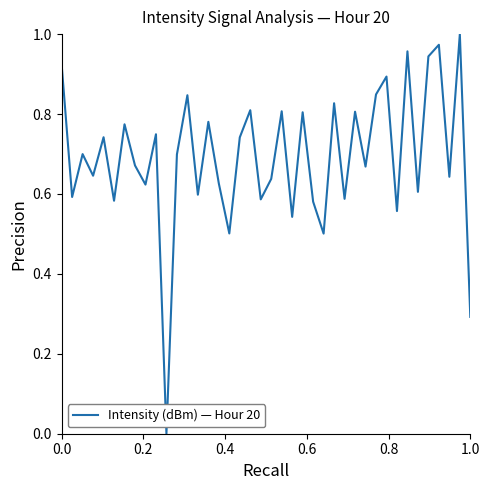

What is the average value?

0.7